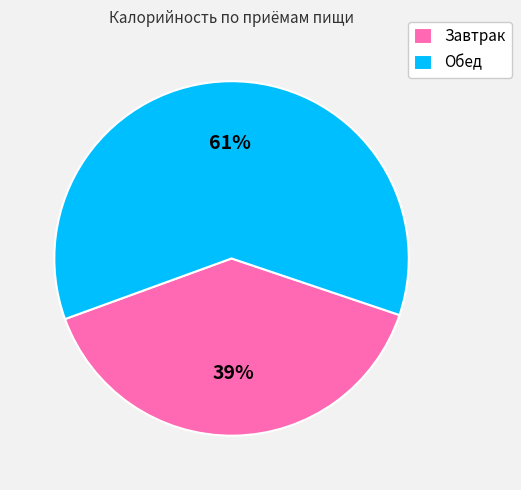

Is the sum of Завтрак and Обед greater than half?

Yes